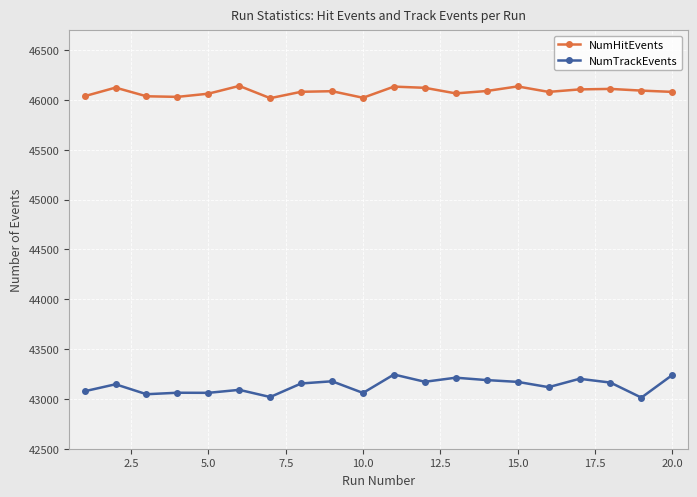

True or false: NumHitEvents and NumTrackEvents cross at least once.

False